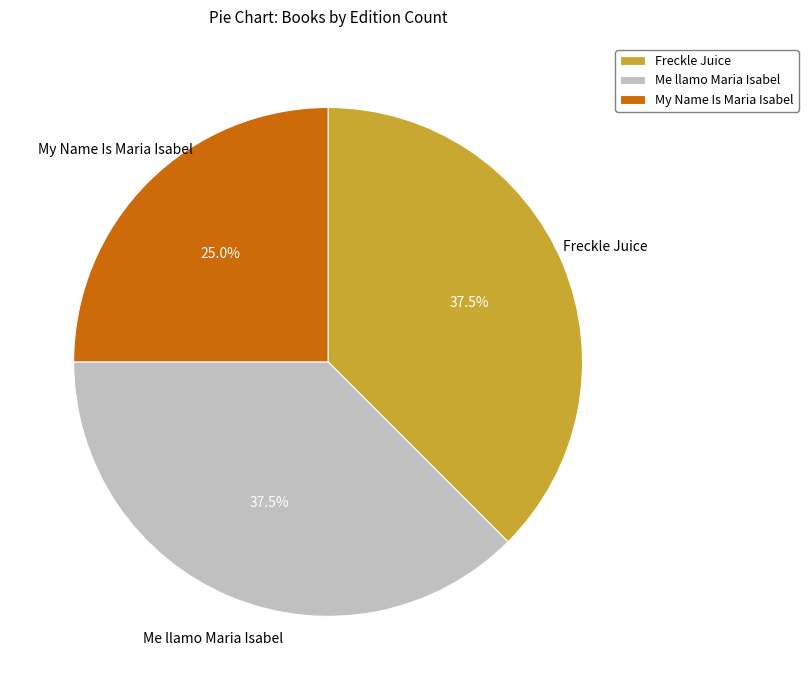

How many segments does this pie chart have?

3